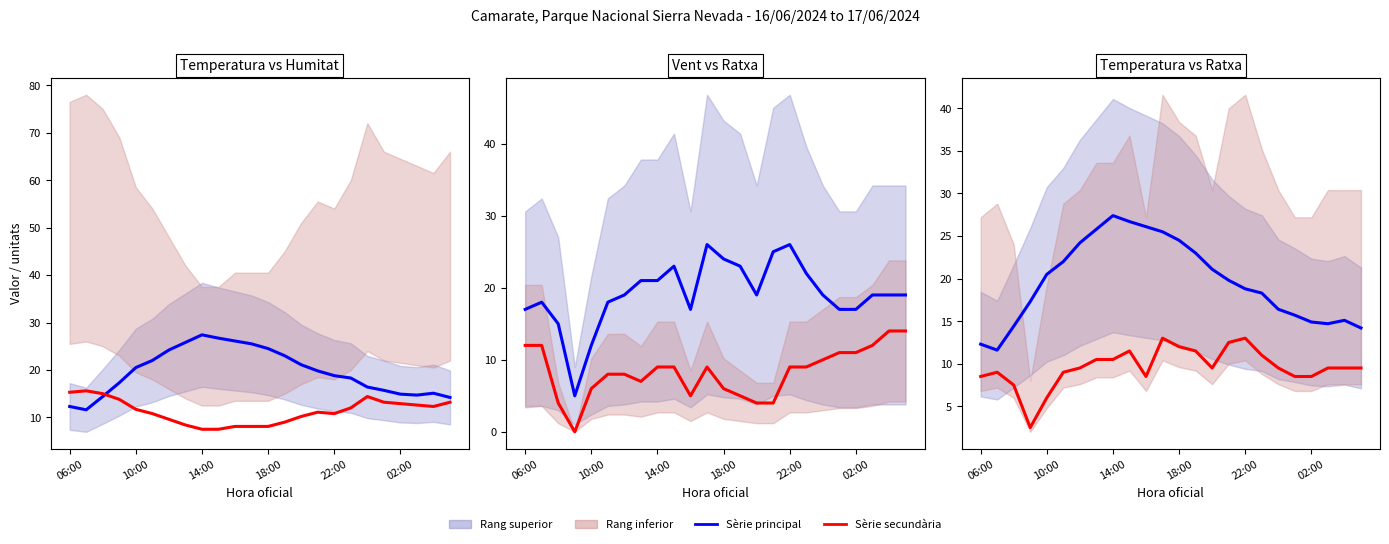

Is this an area chart (filled region under the line)?

No